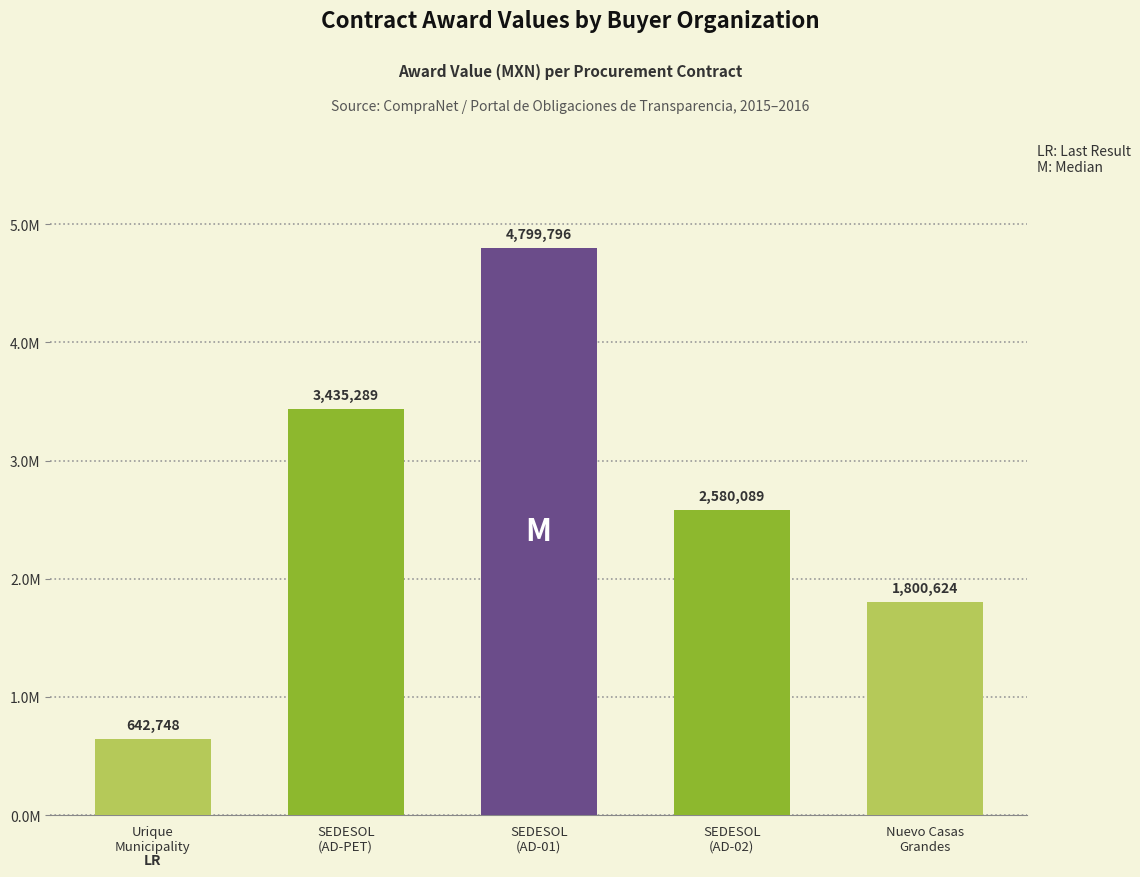

Read the value at SEDESOL
(AD-02).

2580088.7